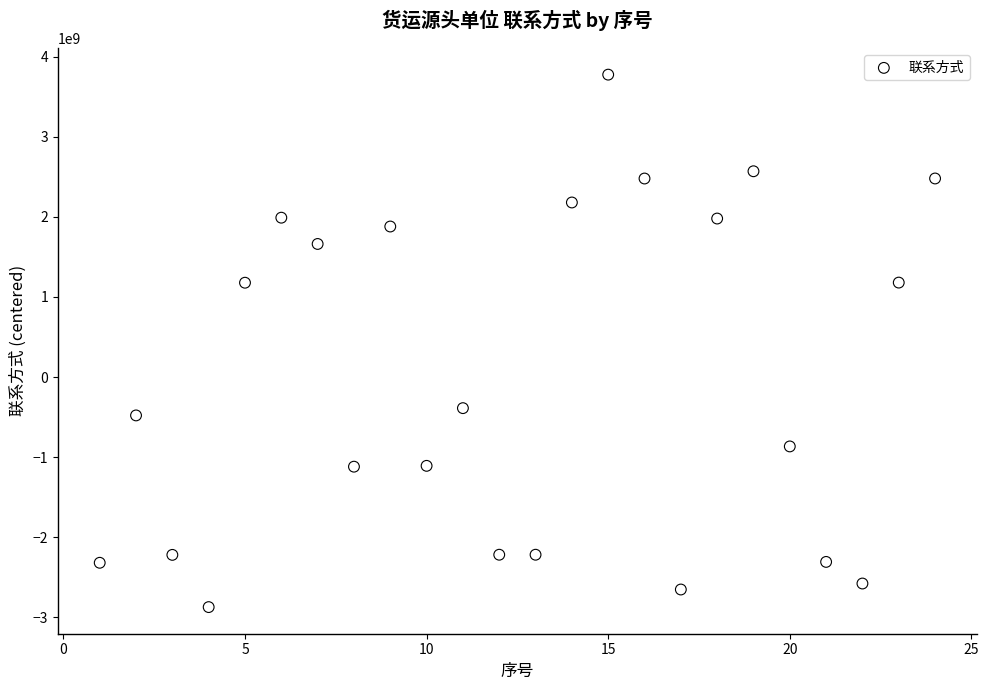

What is the range of X values (max minus min)?

23.0